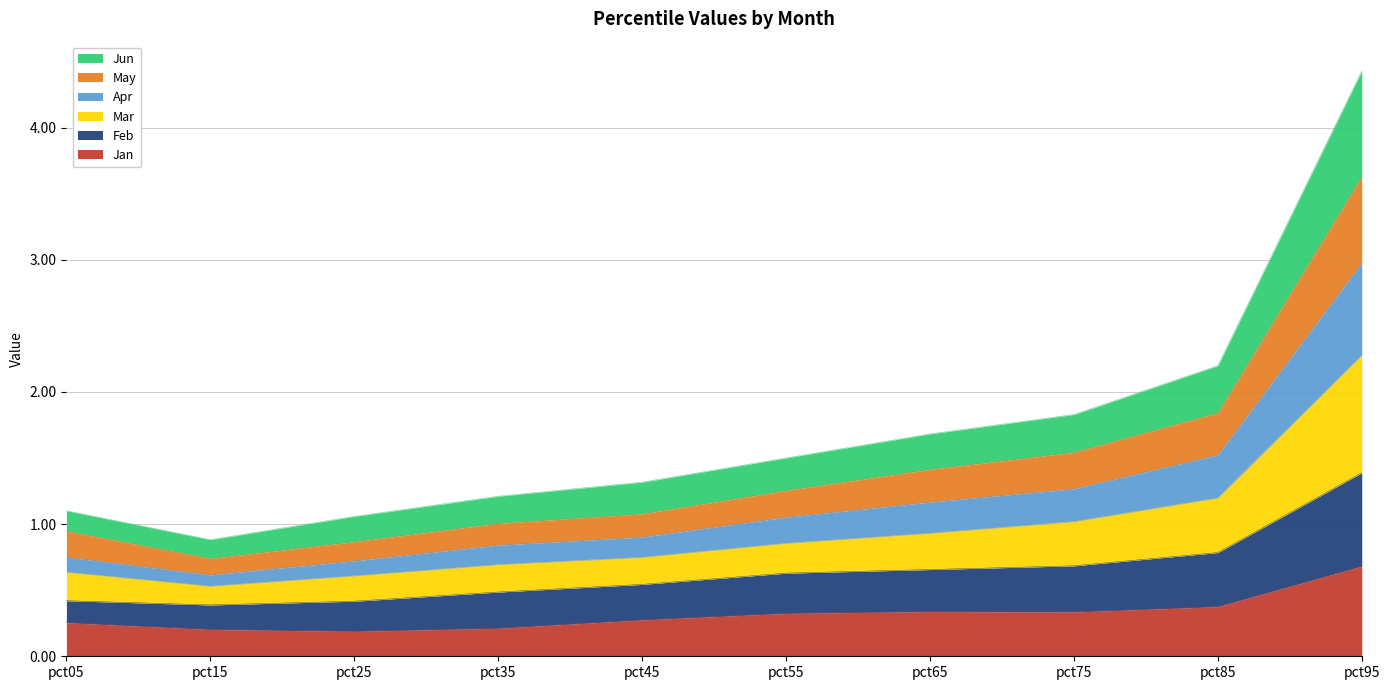

Which series has the largest range (max minus min)?

Mar